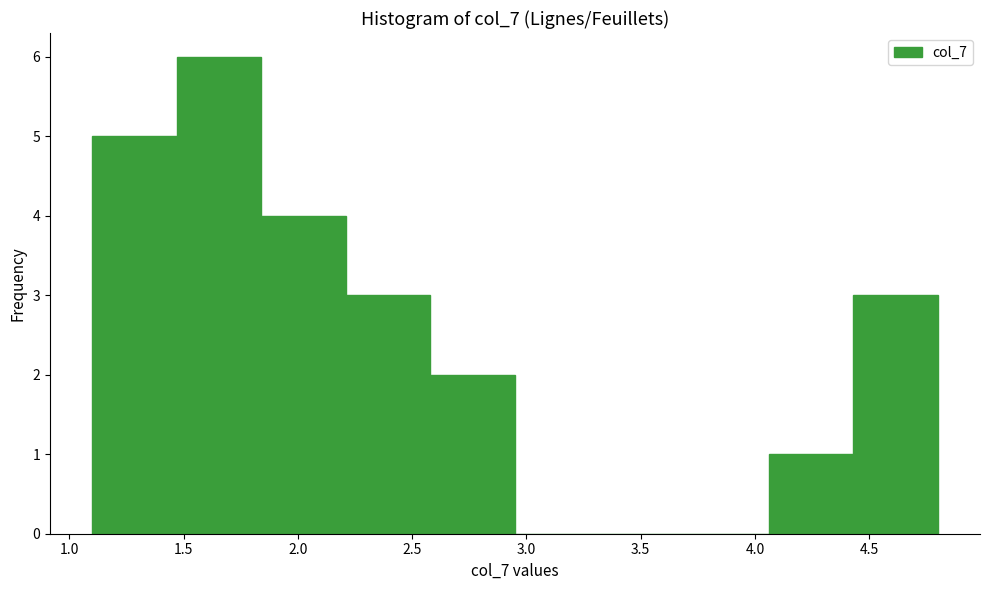

How tall is the bar that spans 4.43 to 4.80 on the x-axis? Neither the bar edges nor the heights are printed on the chart, so give them approximately, as read against the axes.

3